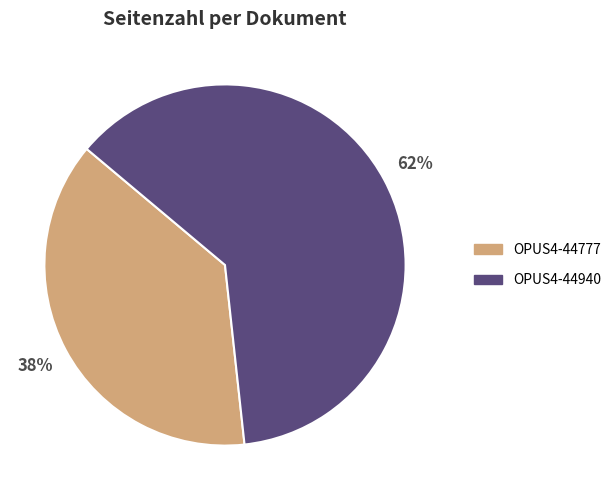

Count the number of slices in the pie.

2